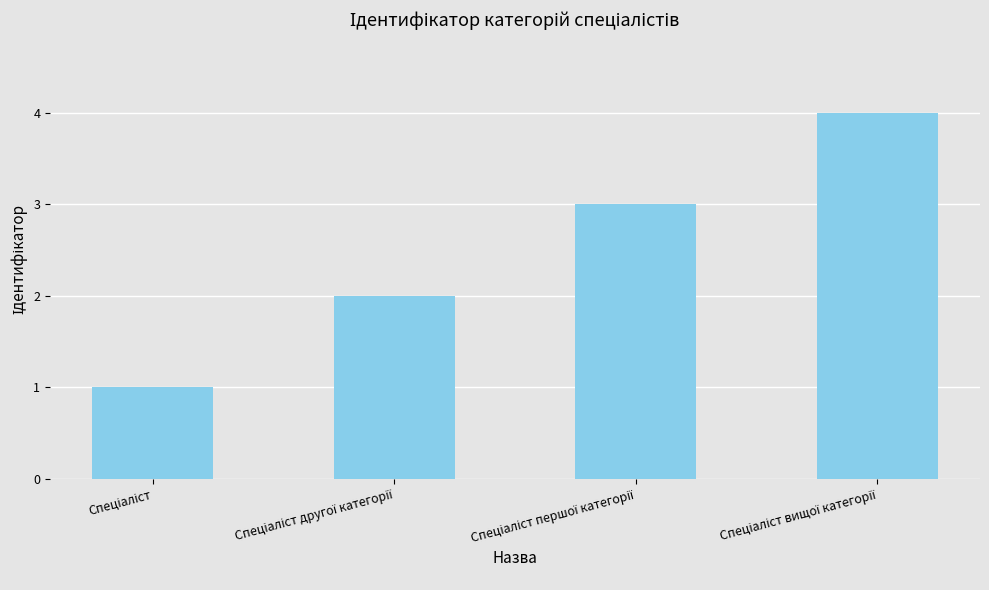

Reading left to right, extract all data points from this chart.

1	2	3	4